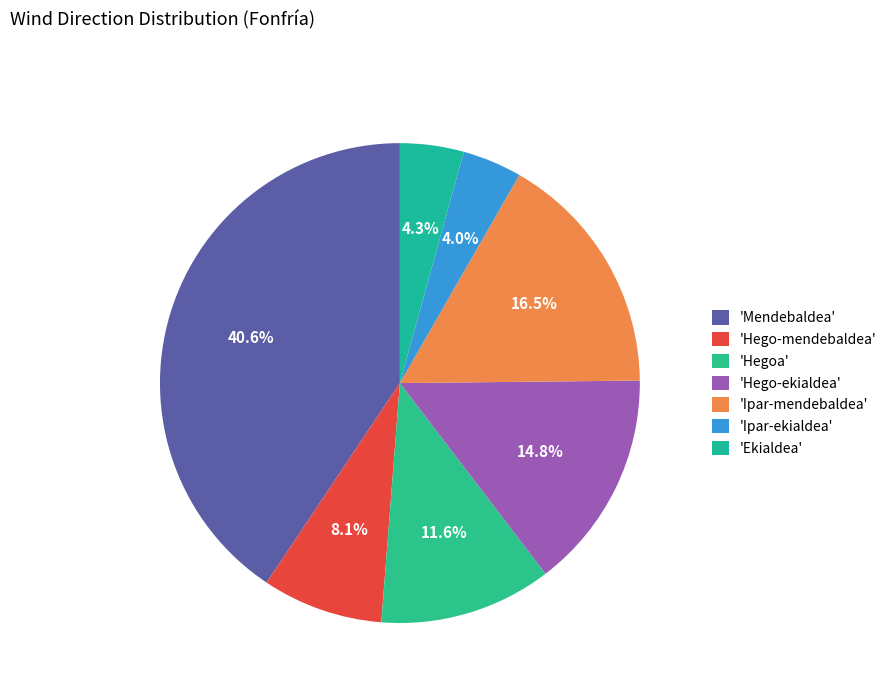

What is the largest slice in the pie chart?

'Mendebaldea'